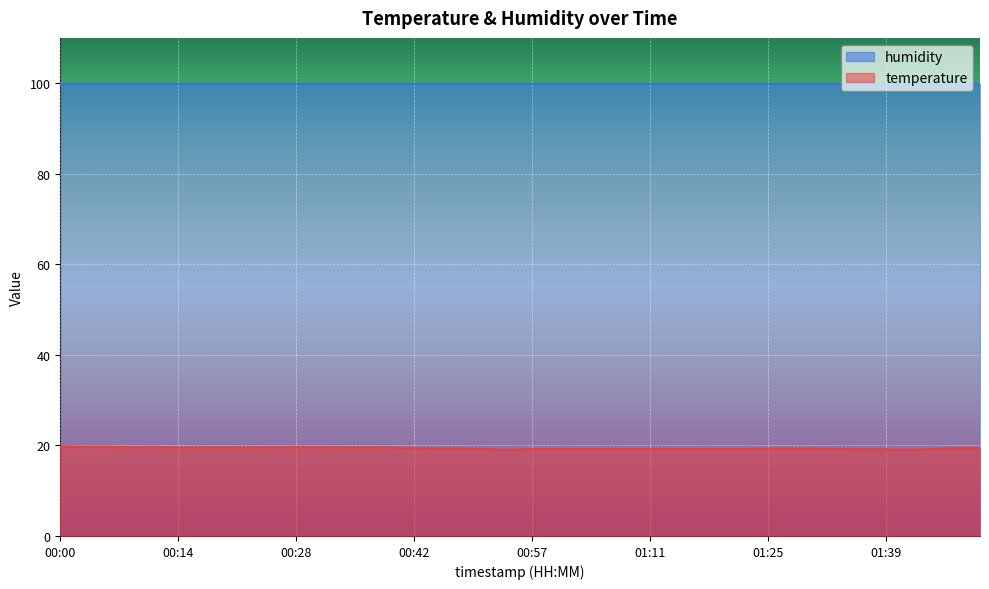

Count the number of values greater than 19.

38